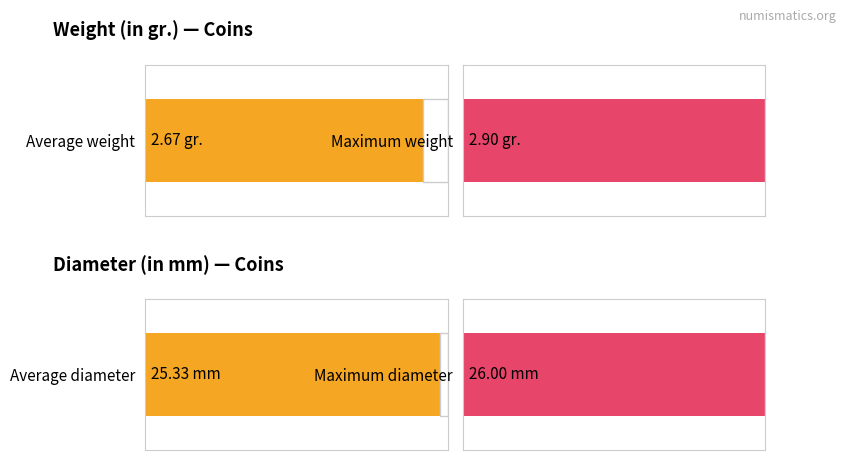

True or false: Diameter (in mm) has a value of 33.6 at 1916.192.1331.

False